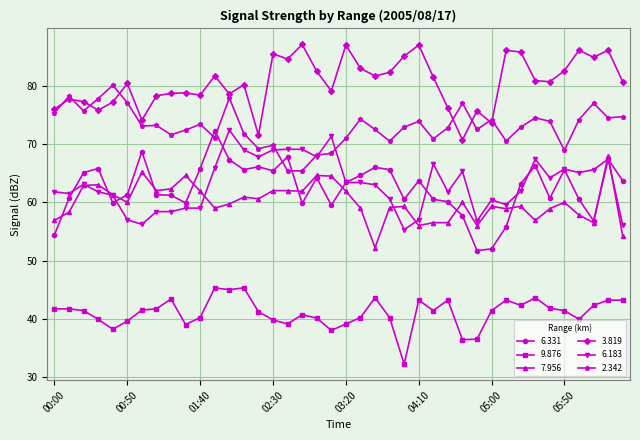

Which series has the largest range (max minus min)?

6.331